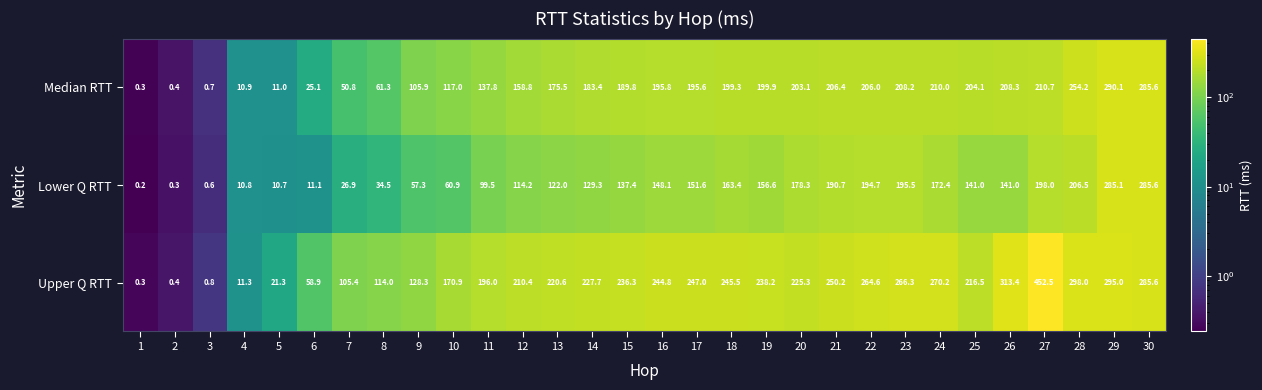

How many series are shown in this chart?

3